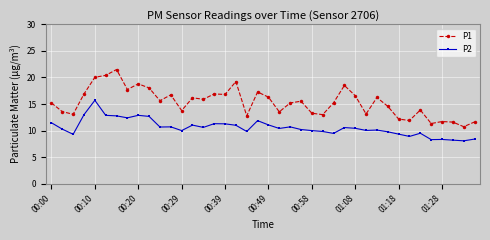

Which series has the widest spread of values?

P1